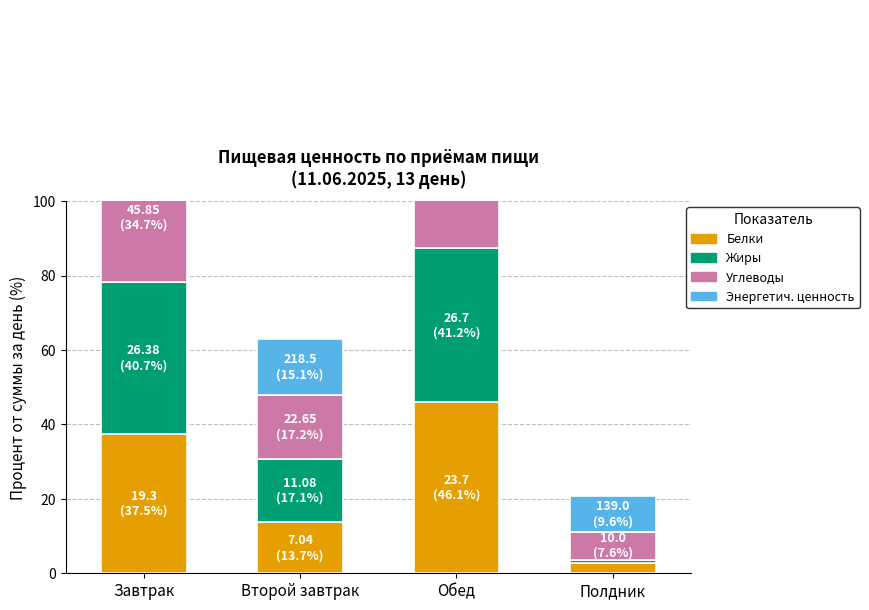

Rank the series by their maximum value, from lowest to highest.

Энергетич. ценность, Углеводы, Жиры, Белки